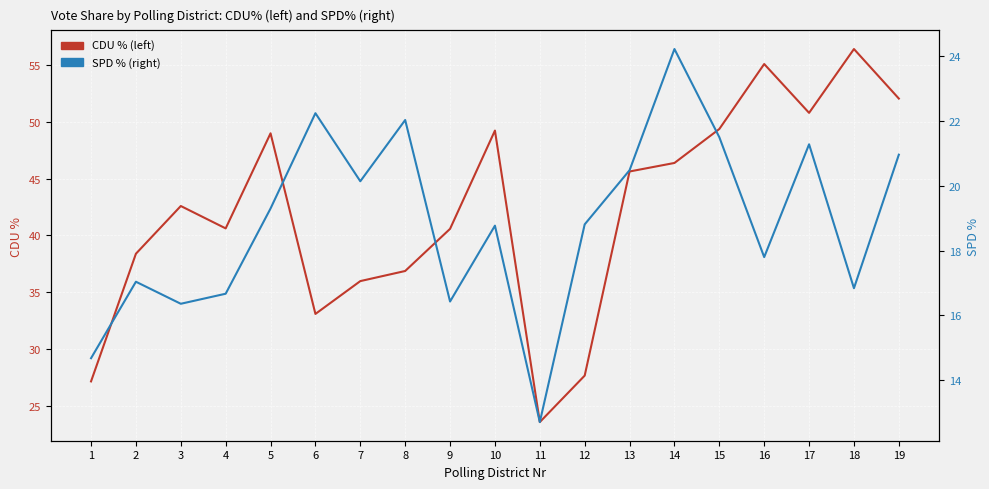

Rank the categories by CDU % (left) value from highest to lowest.

18, 16, 19, 17, 15, 10, 5, 14, 13, 3, 4, 9, 2, 8, 7, 6, 12, 1, 11